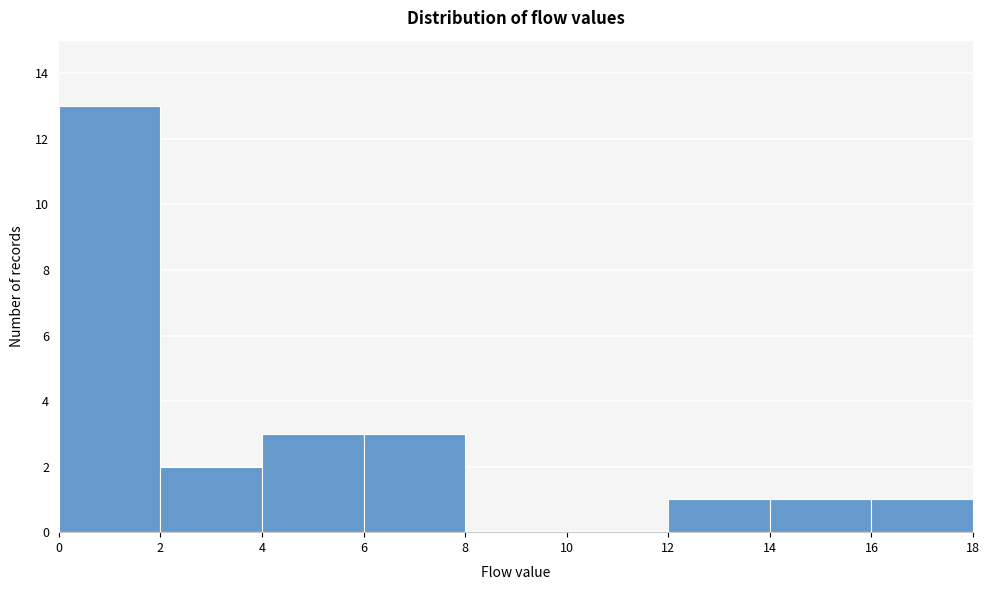

Reading left to right, list every bar in this chart as the range it spans on the x-axis followed by its height. The values are not printed on the chart, so give them approximately, as read against the axis.

0 to 2: 13
2 to 4: 2
4 to 6: 3
6 to 8: 3
8 to 10: 0
10 to 12: 0
12 to 14: 1
14 to 16: 1
16 to 18: 1